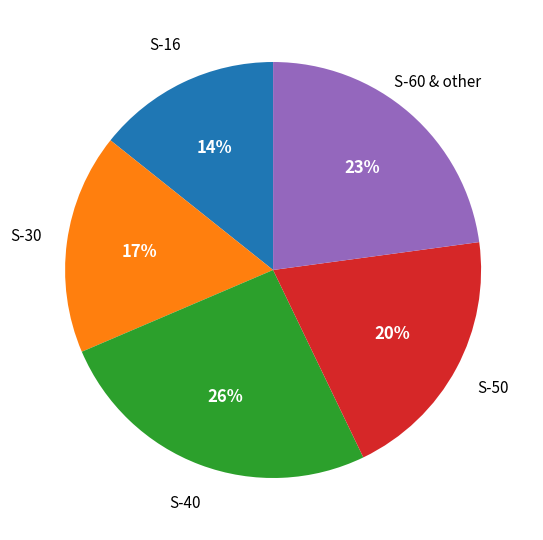

Does any single category account for the majority?

No